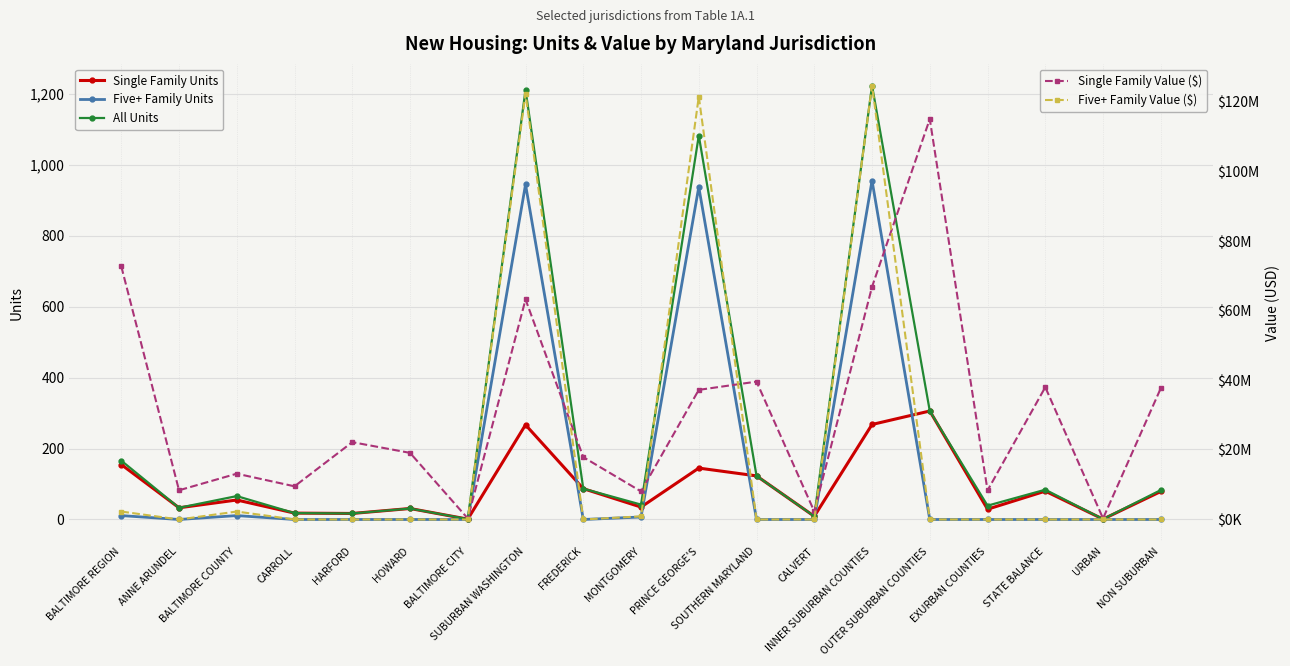

Does the chart display data point markers on the line(s)?

Yes